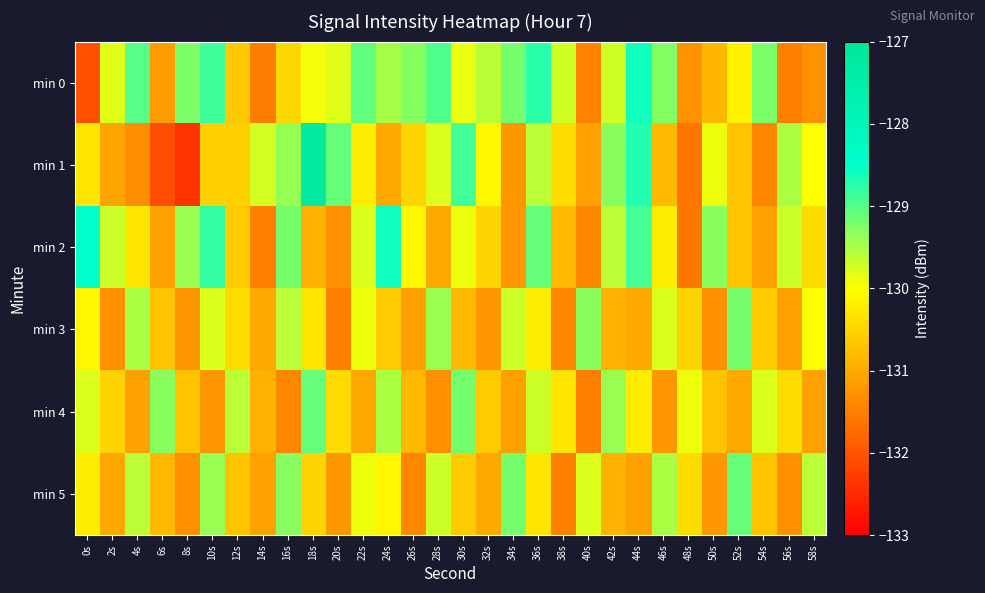

At which category is the sum across all series the highest?

36s